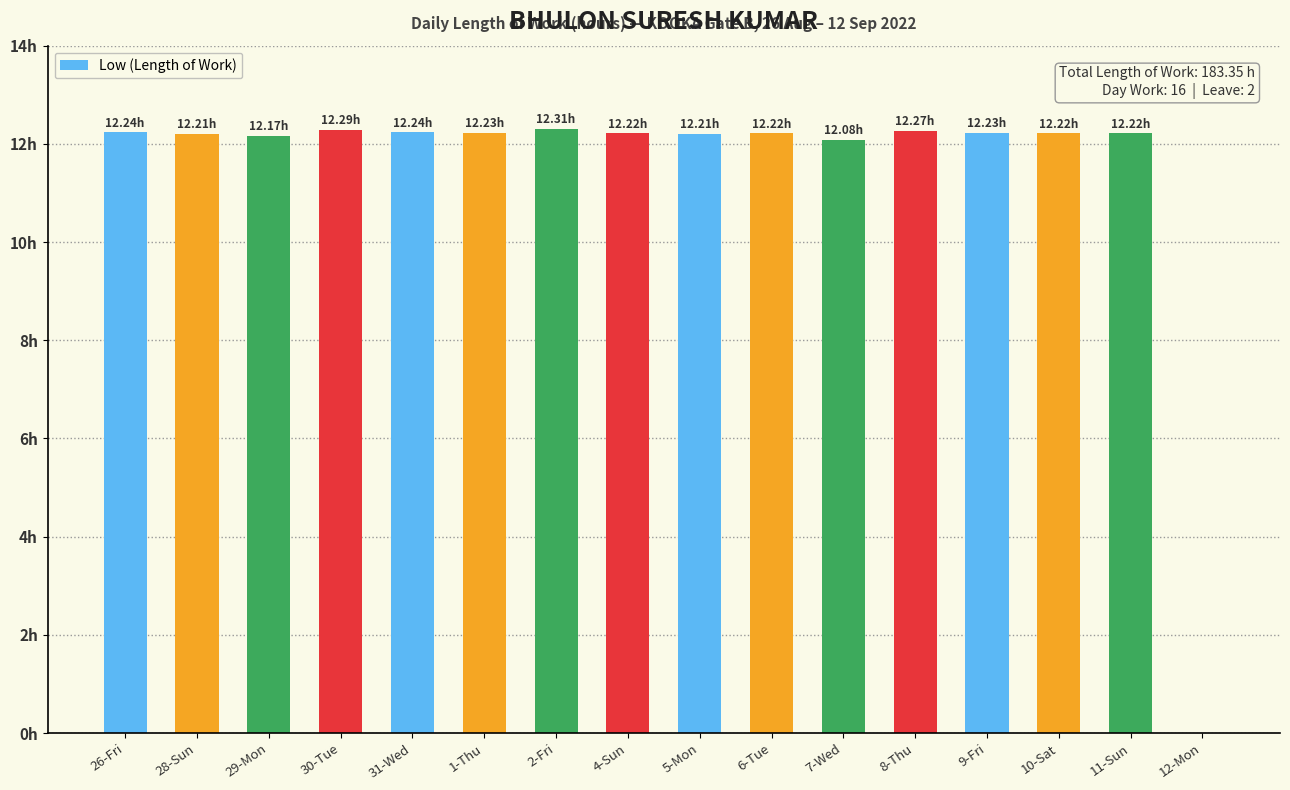

What is the sum of the values at 31-Wed and 7-Wed?

24.3